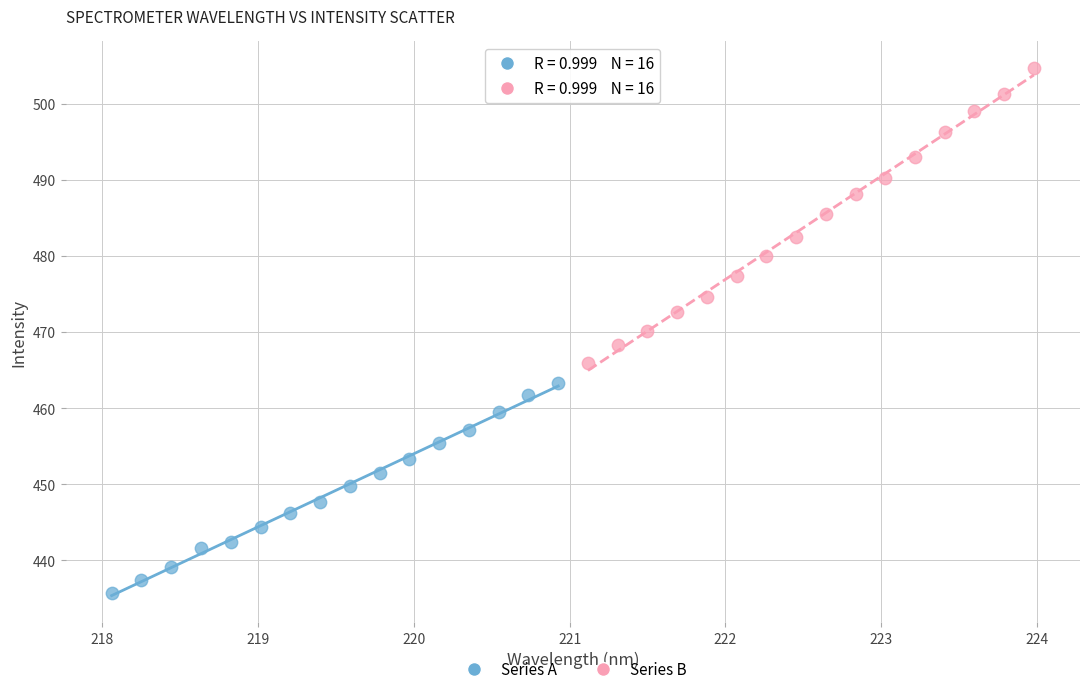

Which series has the widest spread of Y values?

Series B